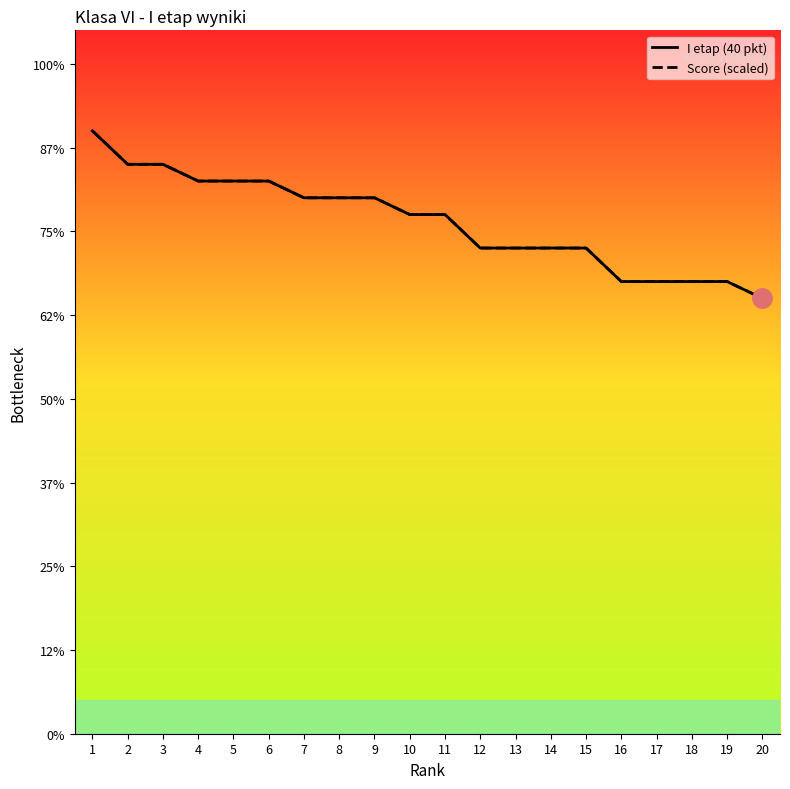

True or false: I etap (40 pkt) and Score (scaled) intersect in this chart.

False